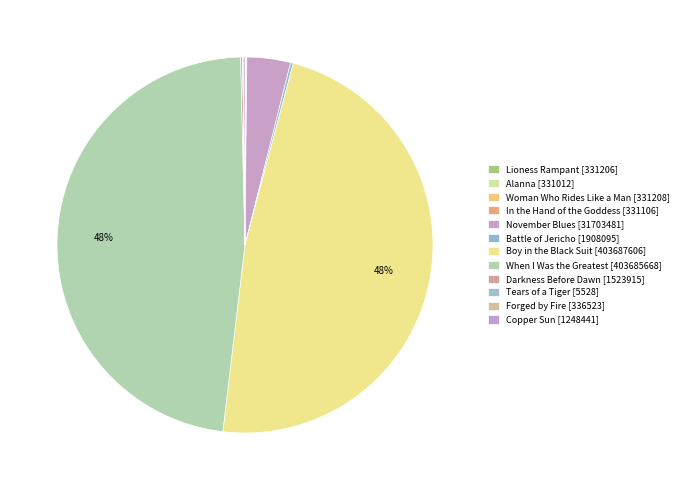

To the nearest percent, what is the difference between the Tears of a Tiger and Boy in the Black Suit slice percentages?

48%